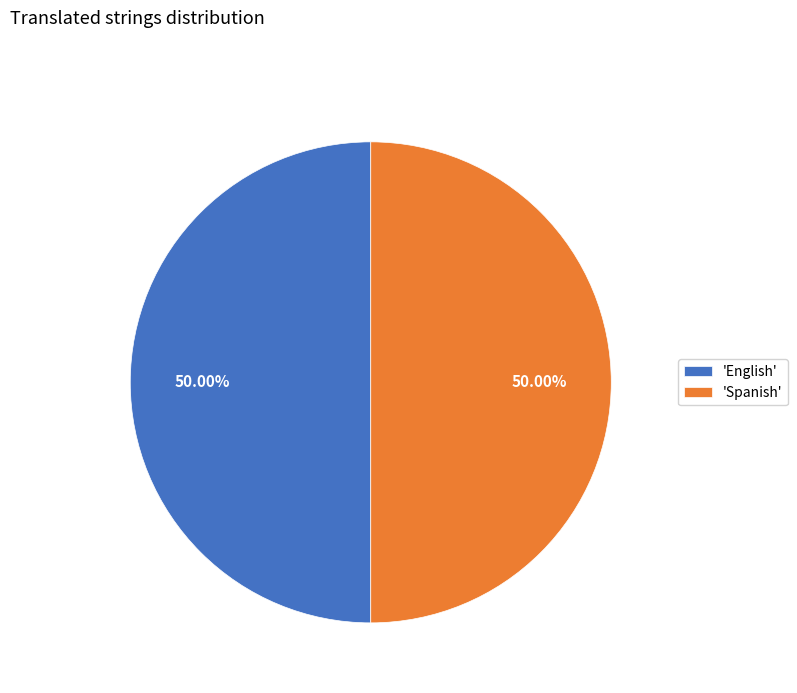

Approximately how many times larger is the value at 'Spanish' compared to 'English'?

1.0